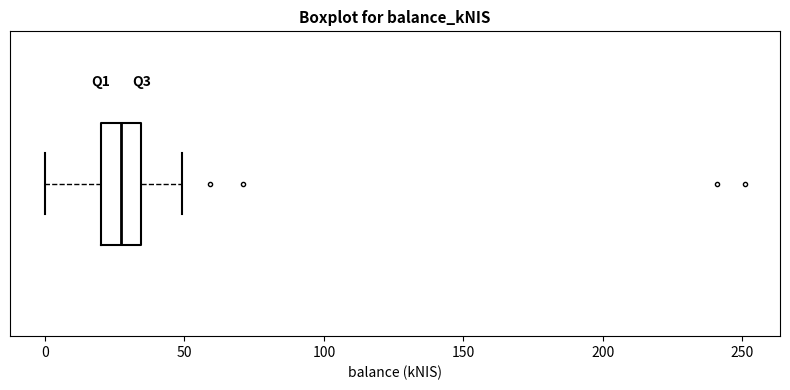

Where does the left whisker of the box end on the x-axis? The values are not printed on the chart, so give them approximately, as read against the axis.

0